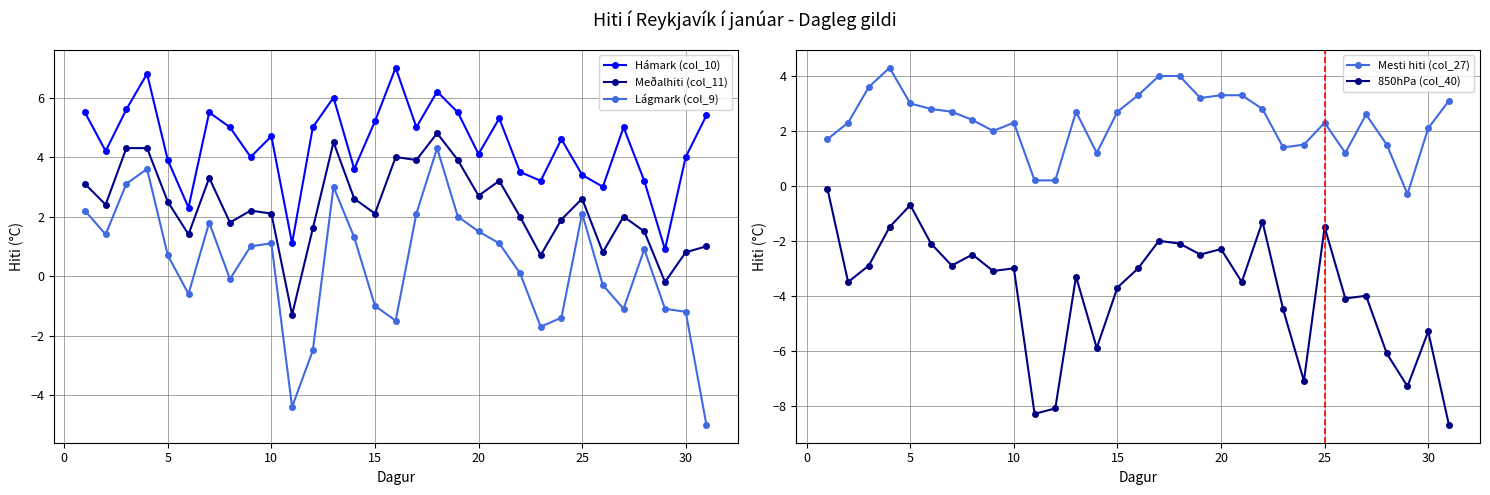

Where is the first local maximum for 850hPa (col_40)?

5